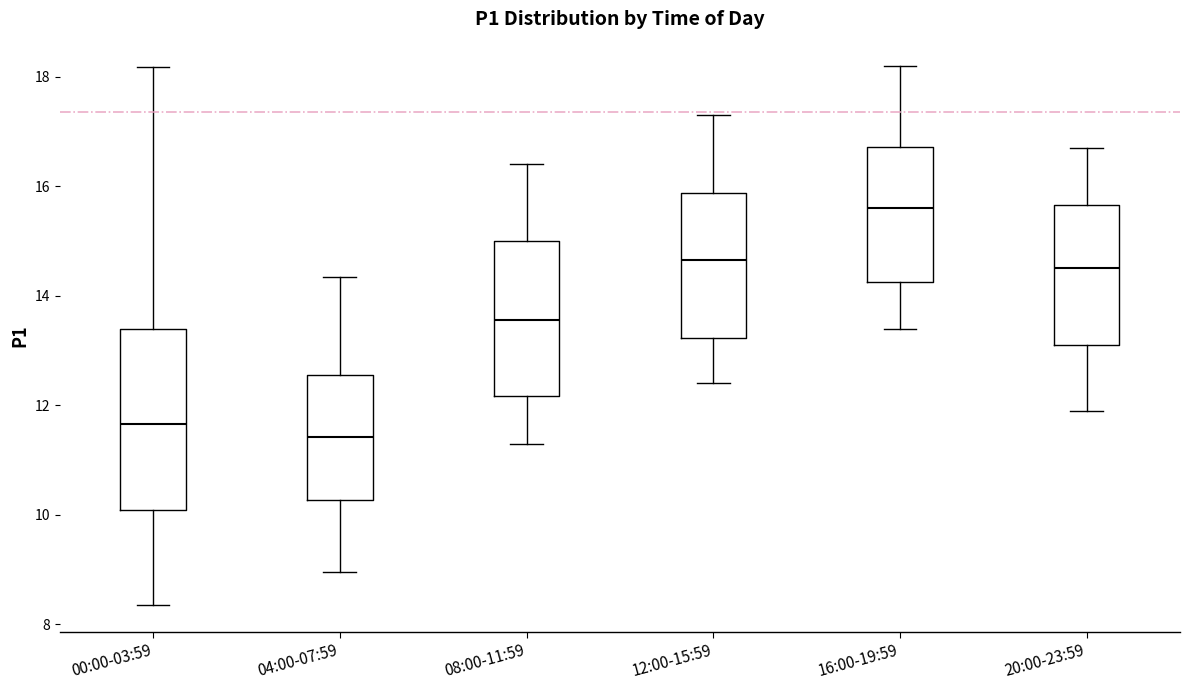

Where does the median line of the box for 20:00-23:59 sit on the y-axis? The values are not printed on the chart, so give them approximately, as read against the axis.

14.6